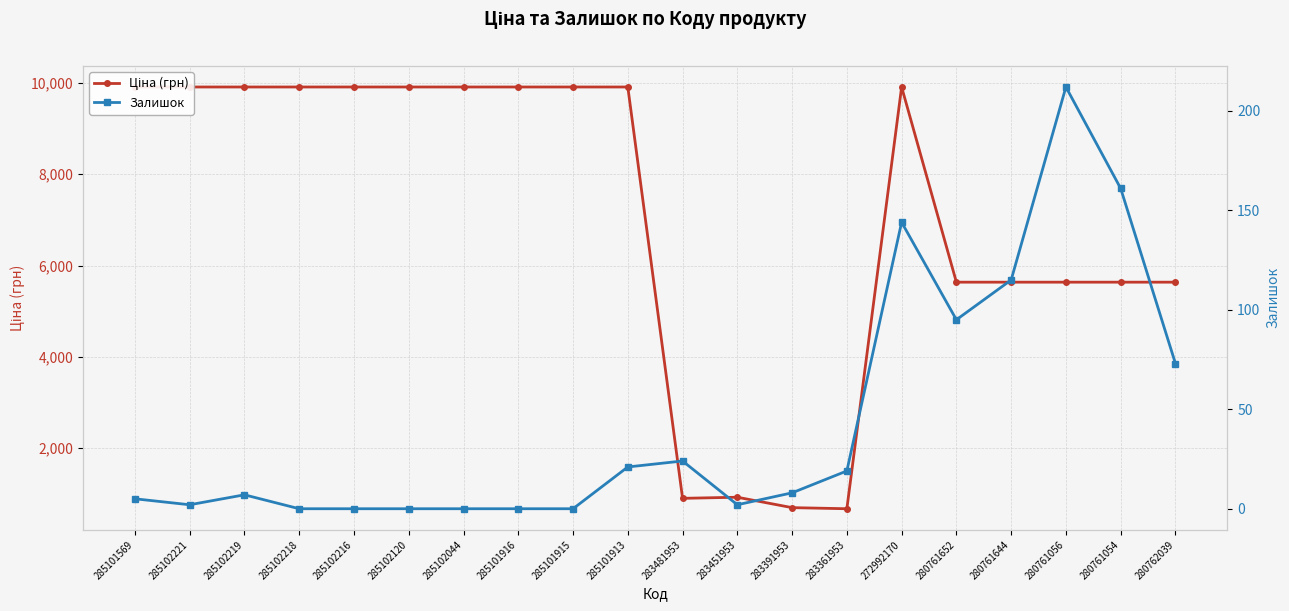

Does the chart display data point markers on the line(s)?

Yes